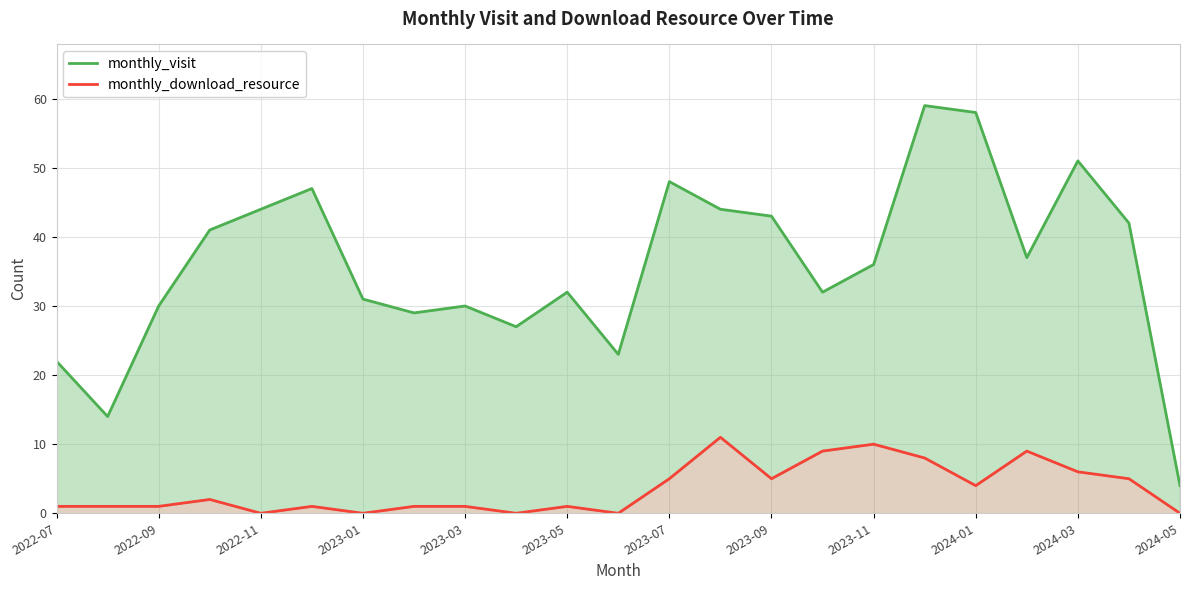

Count the number of data series in this chart.

2